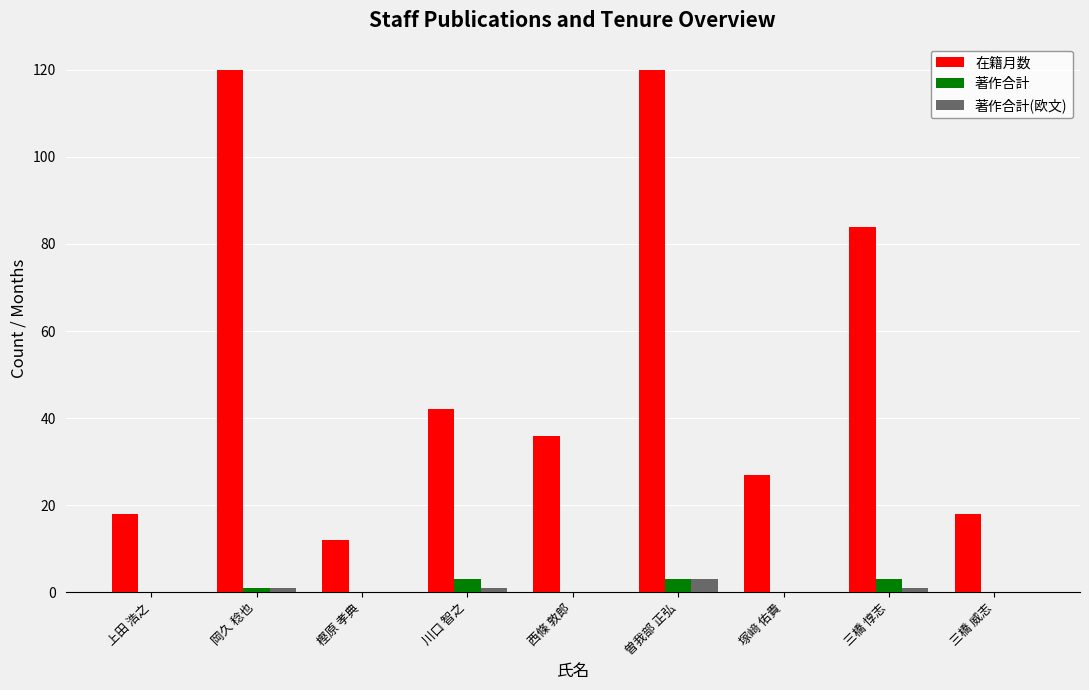

What is the difference between the 著作合計(欧文) values at 岡久 稔也 and 樫原 孝典?

1